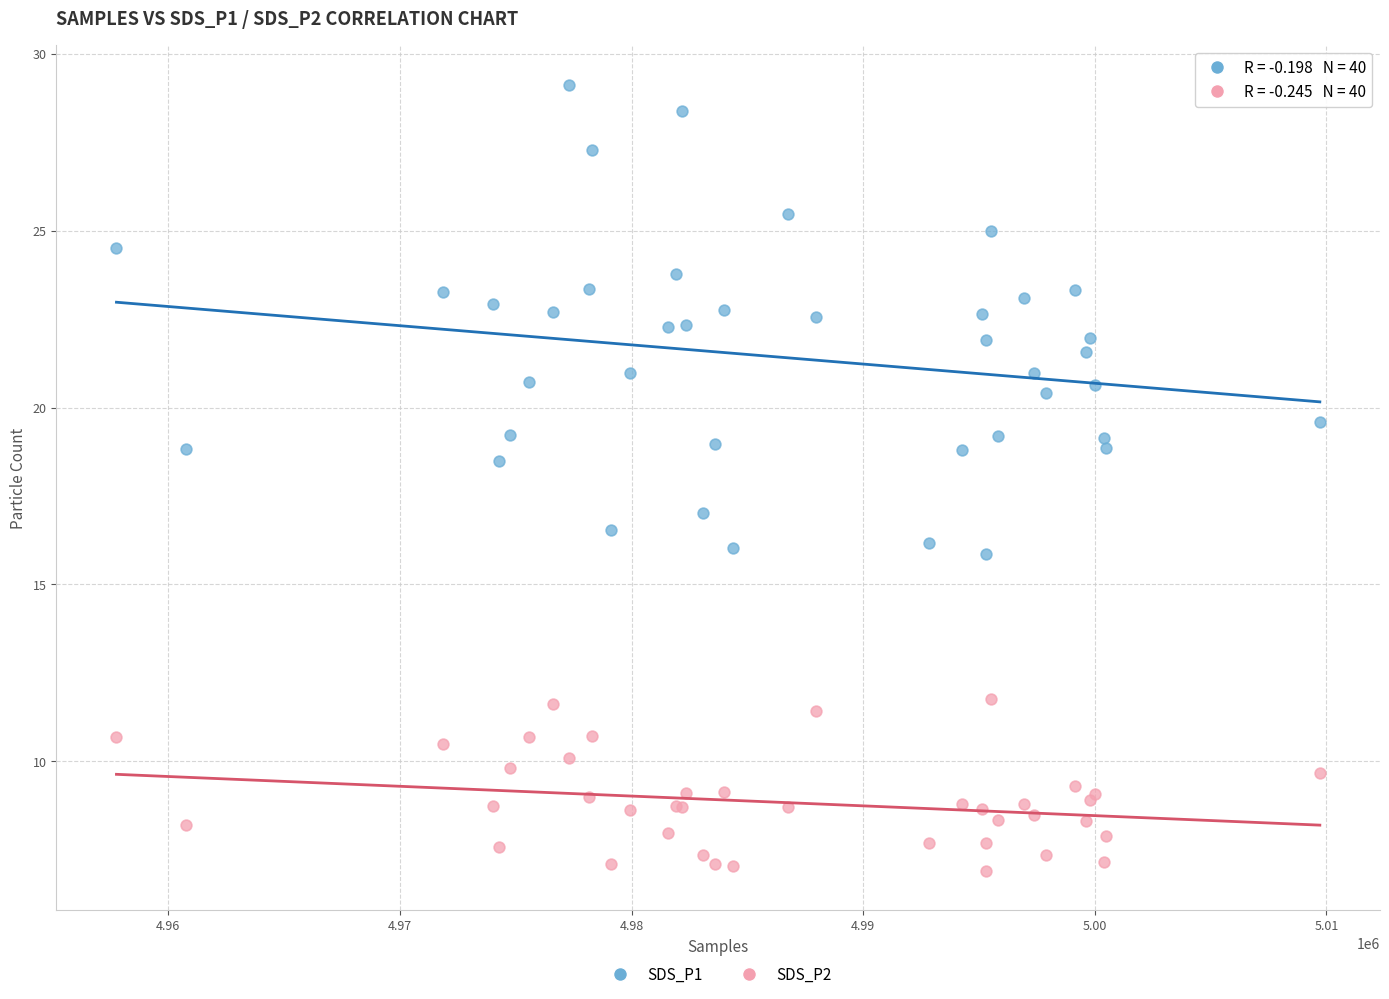

What are all the series names shown in the legend?

SDS_P1, SDS_P2